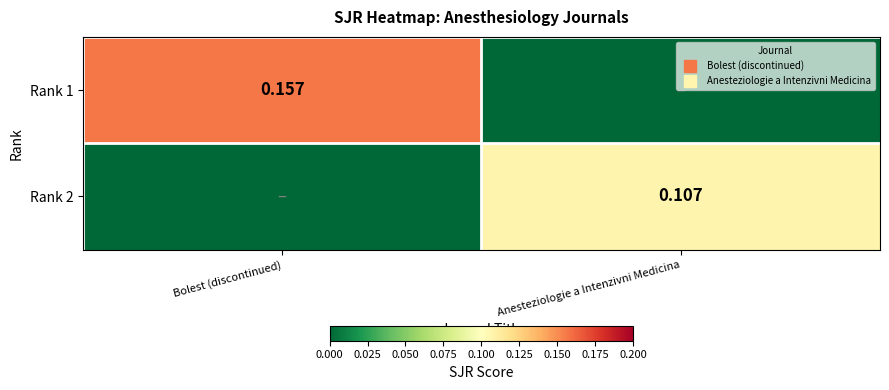

What is the difference between the highest and lowest values at Bolest (discontinued)?

0.2